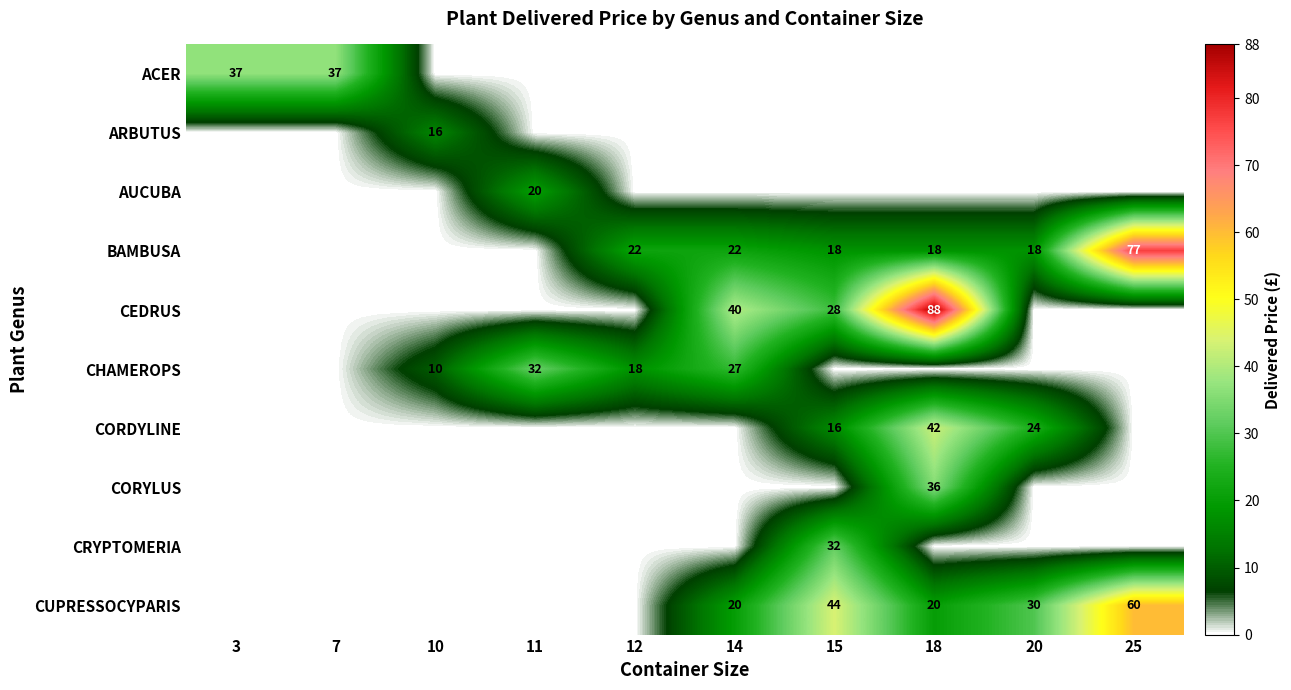

True or false: CORDYLINE has a value of 24 at 15.

False